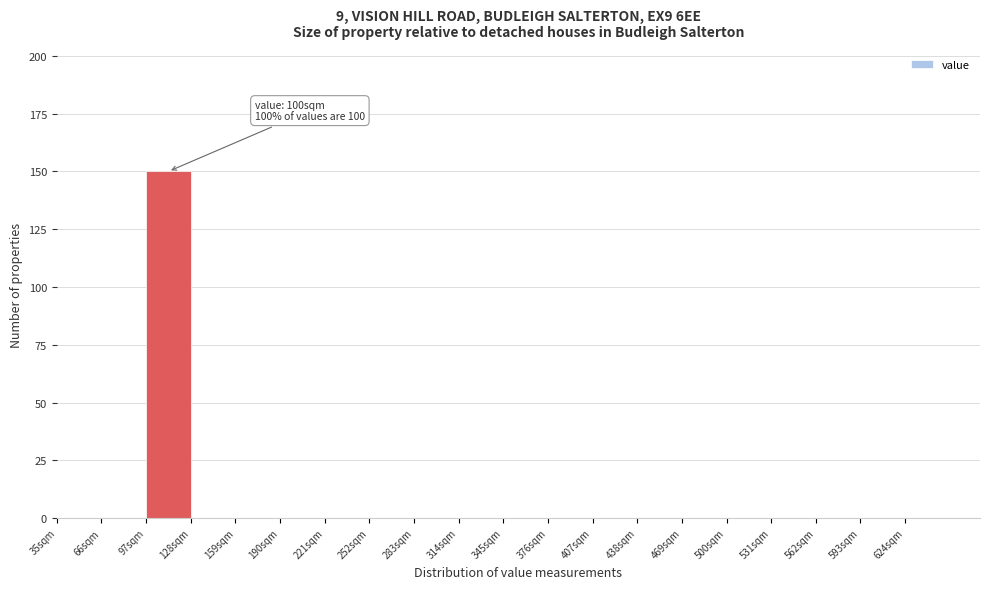

Over which range of the x-axis is the bar tallest?

97 to 128